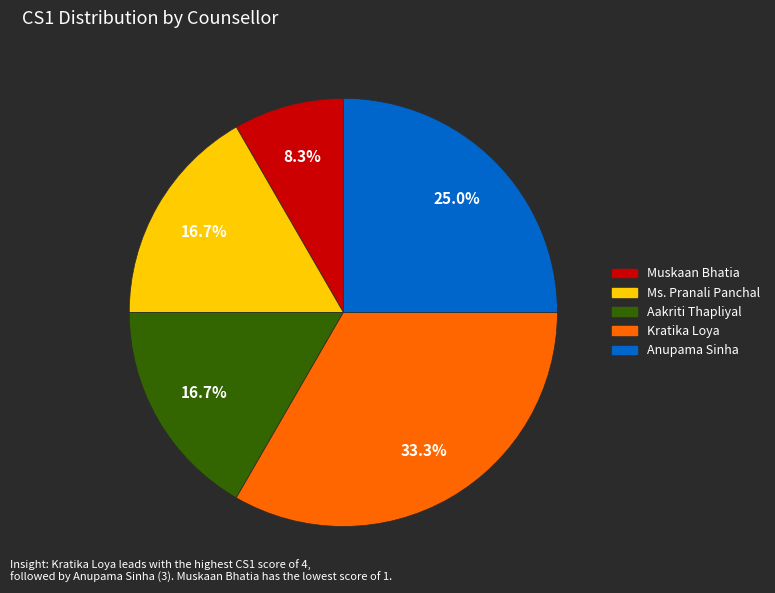

Which category has the biggest portion of the pie?

Kratika Loya